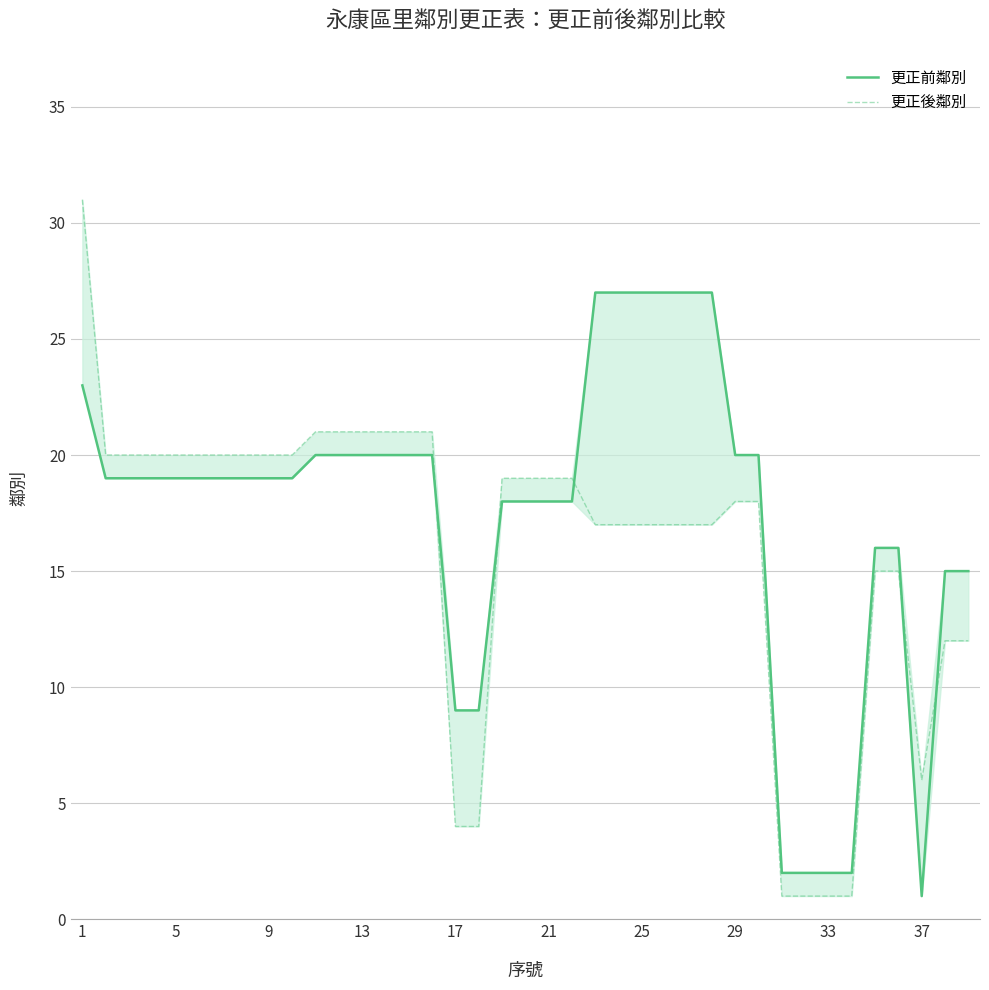

What is the greatest value displayed?

31